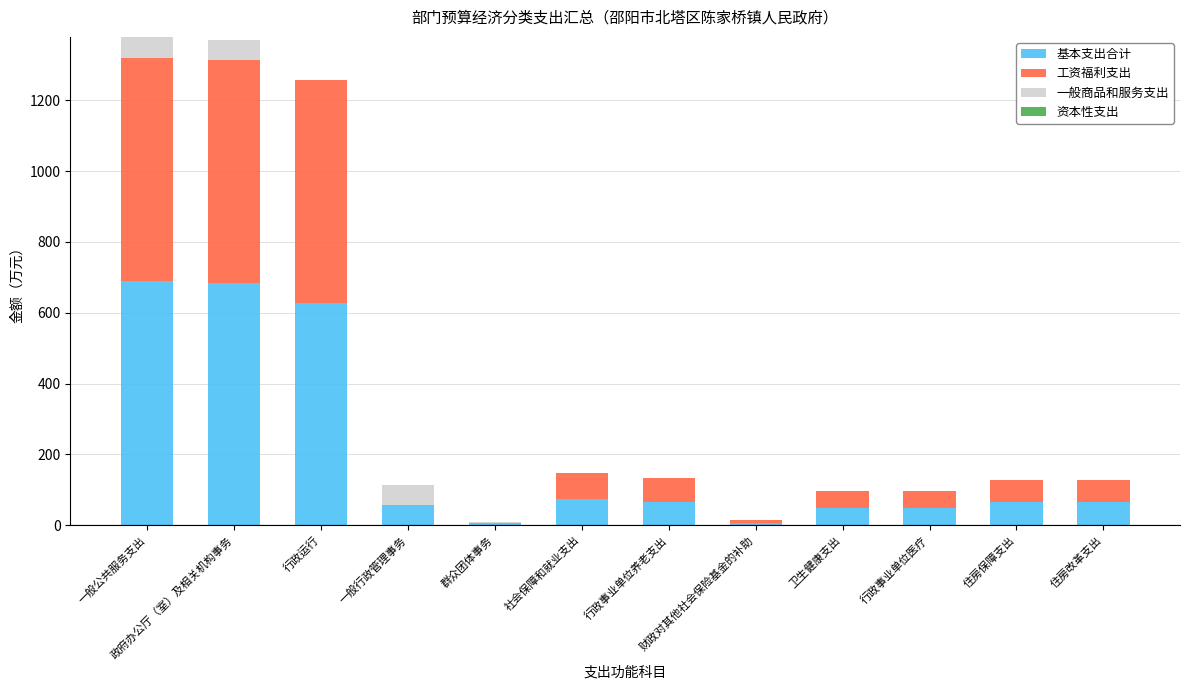

What is the approximate value of 基本支出合计 at 政府办公厅（室）及相关机构事务?

684.9